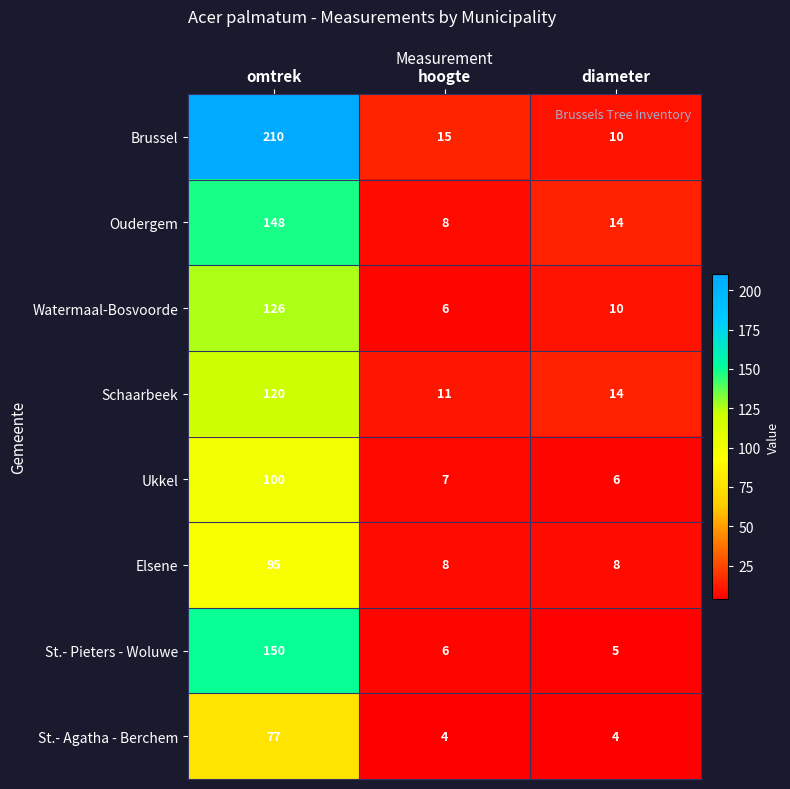

True or false: Ukkel has a value of 10 at hoogte.

False